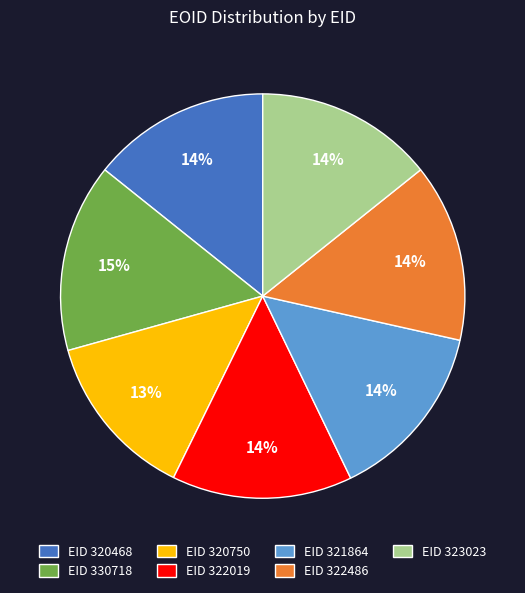

How many segments does this pie chart have?

7